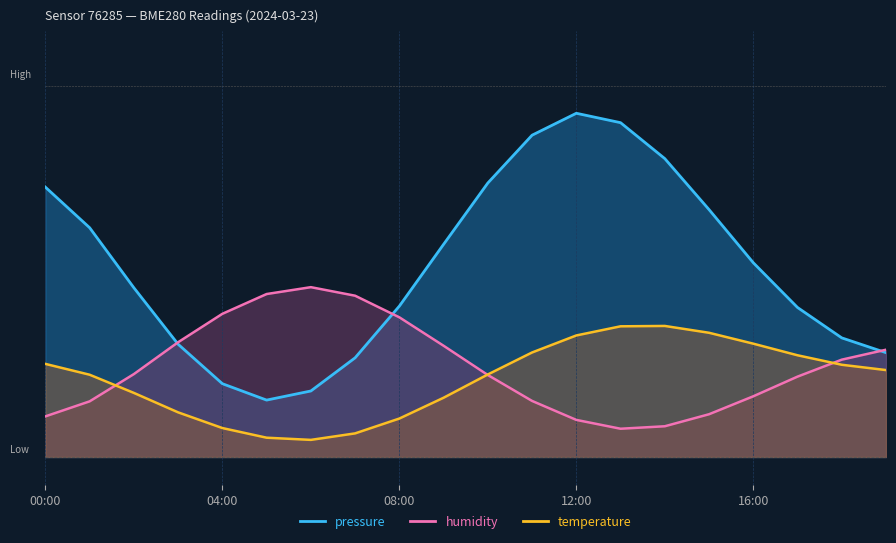

At which category is the sum across all series the highest?

12:00